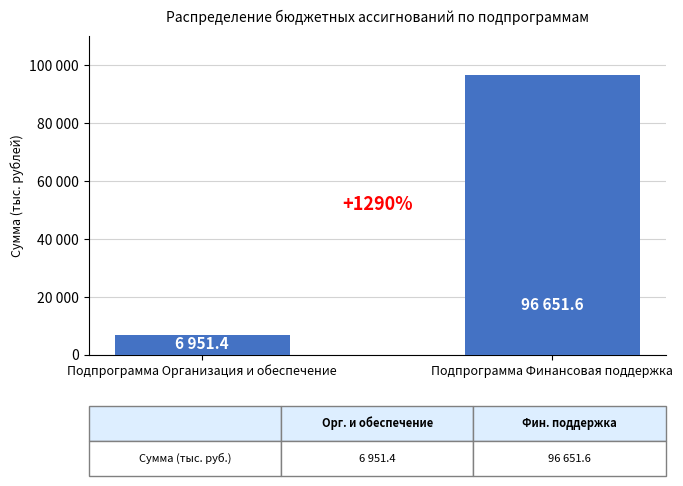

Are the bars grouped side by side (vs. stacked)?

No